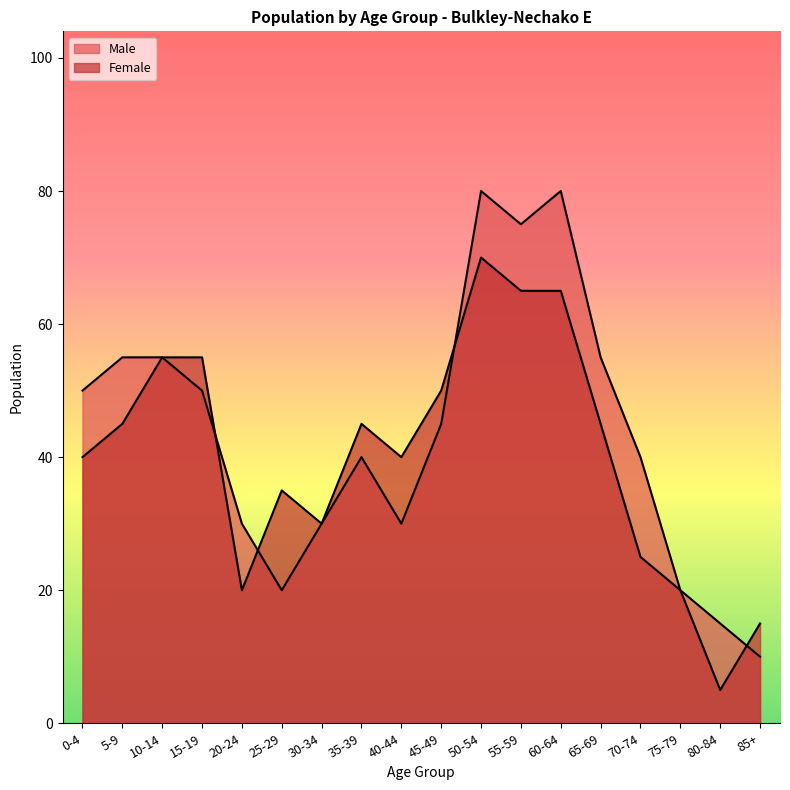

Where does the Female series first go above 45?

10-14